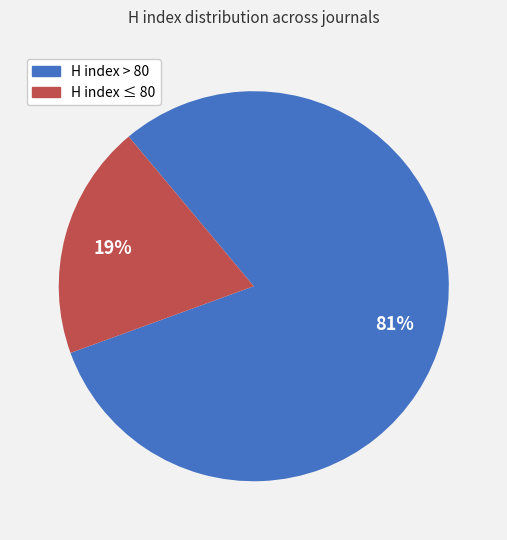

The H index ≤ 80 slice represents 11% of the pie. True or false?

False